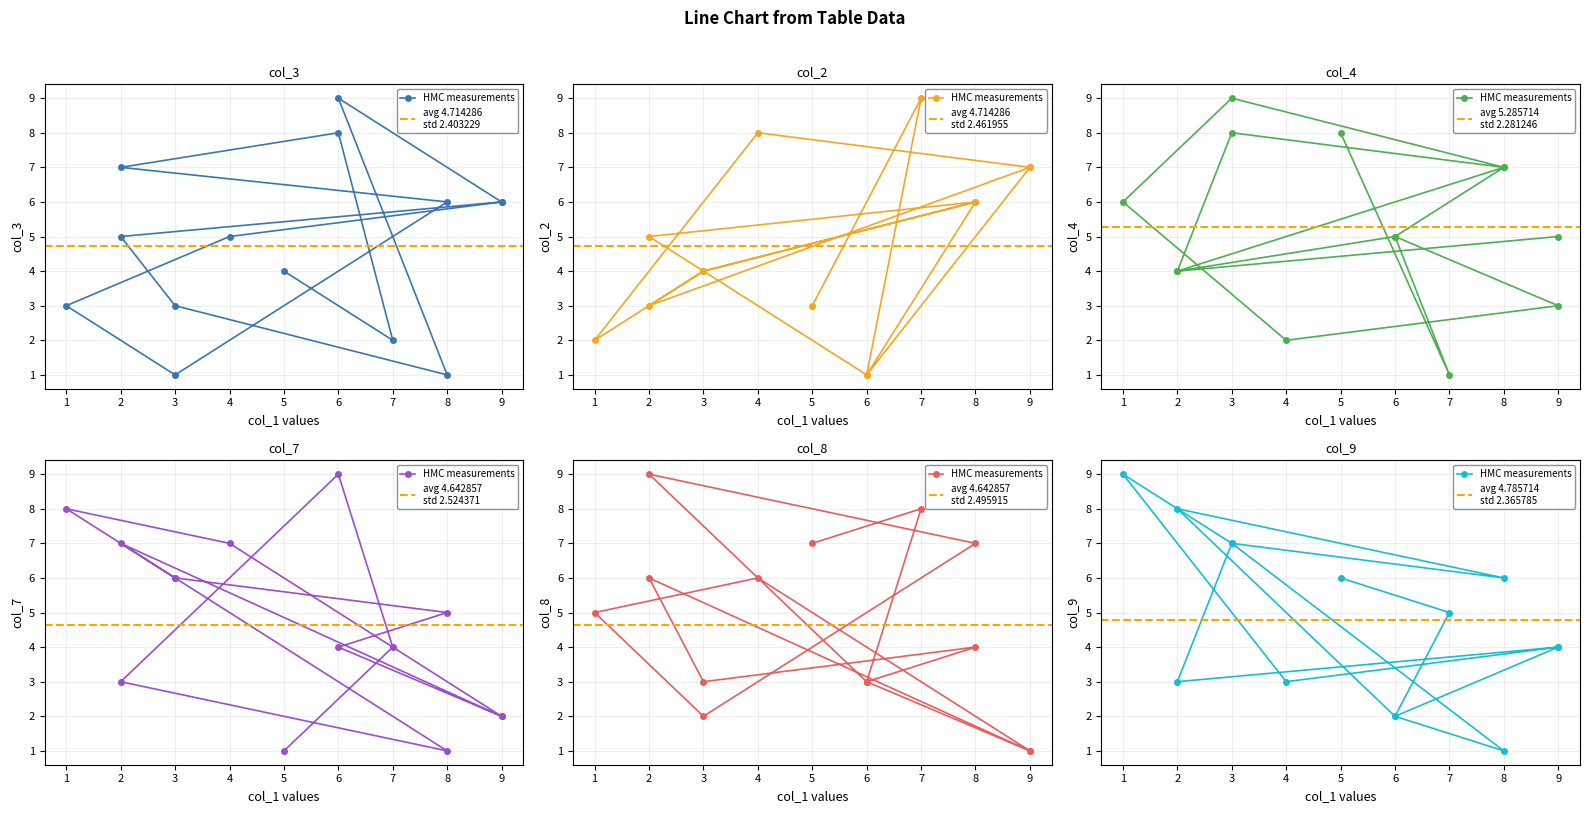

What is the minimum value shown in the chart?

1